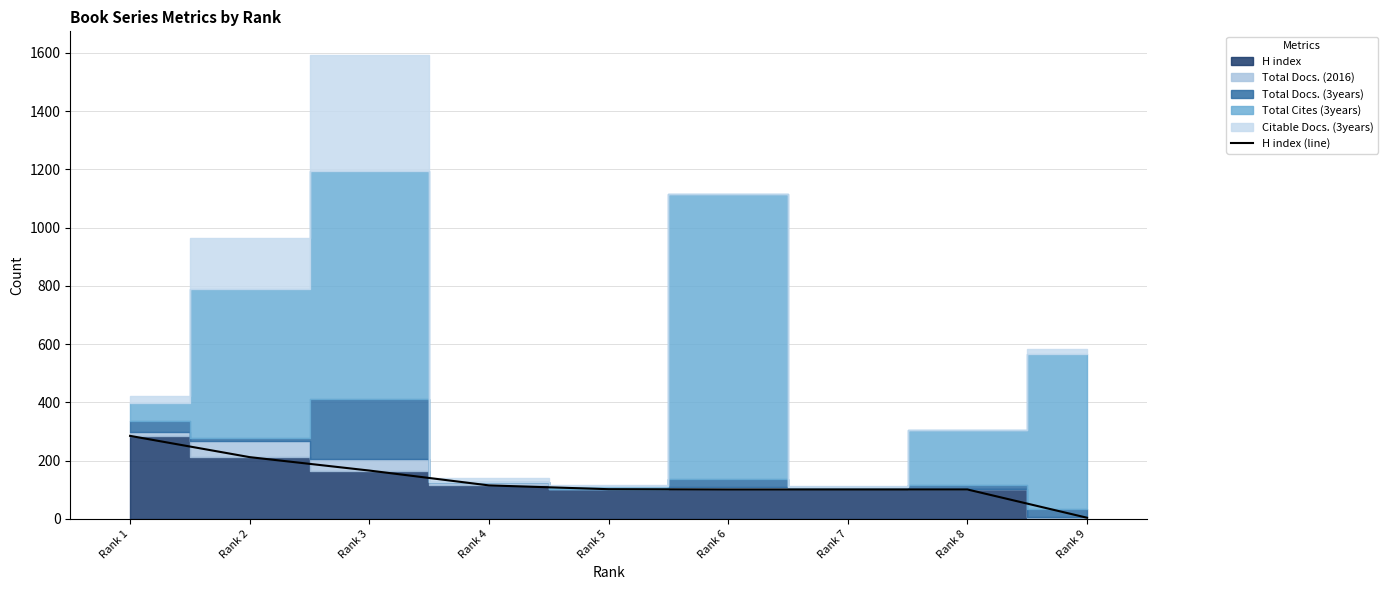

How many lines are shown in the chart?

1